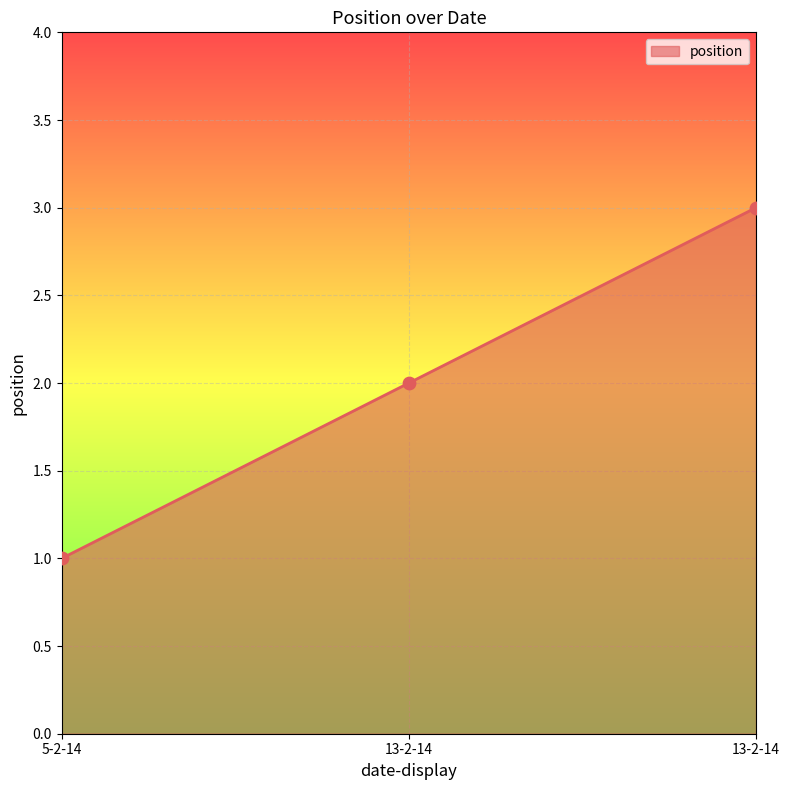

What is the ratio of the value at 5-2-14 to the value at 13-2-14?

0.5